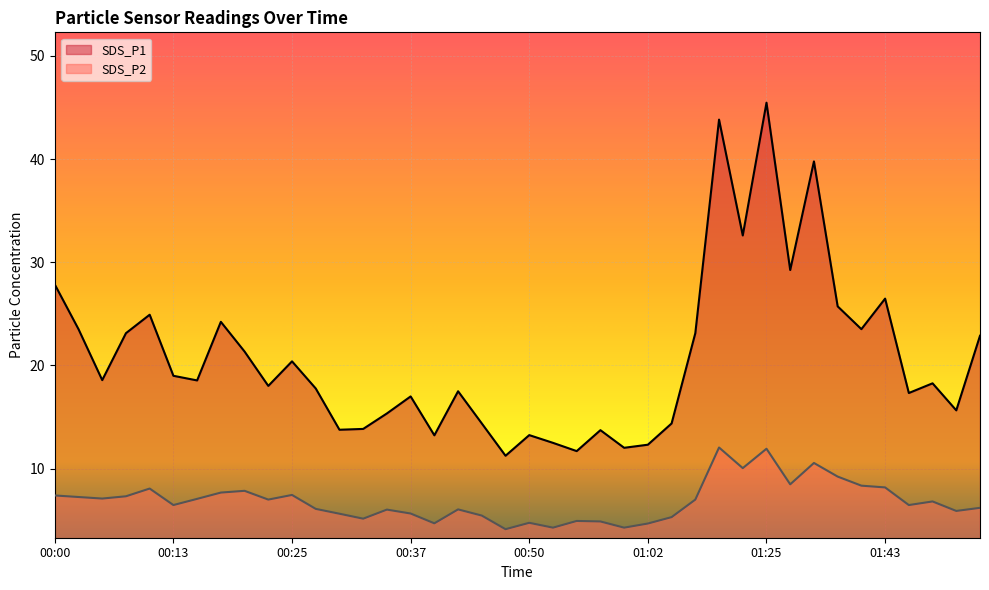

How many interior local peaks does the SDS_P2 series have?

11